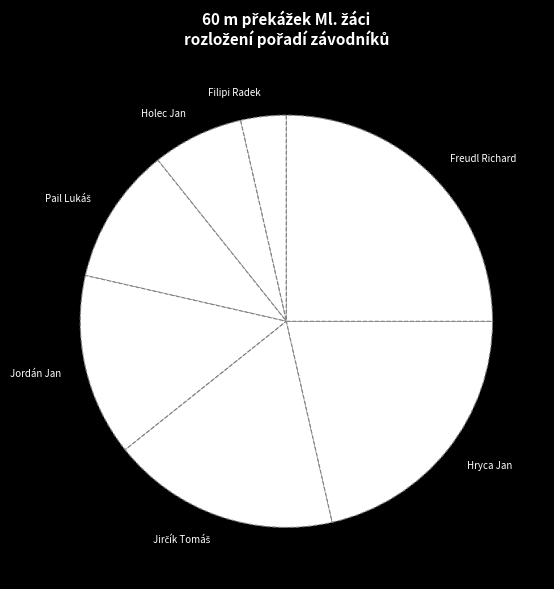

Is the sum of Holec Jan and Jordán Jan greater than half?

No